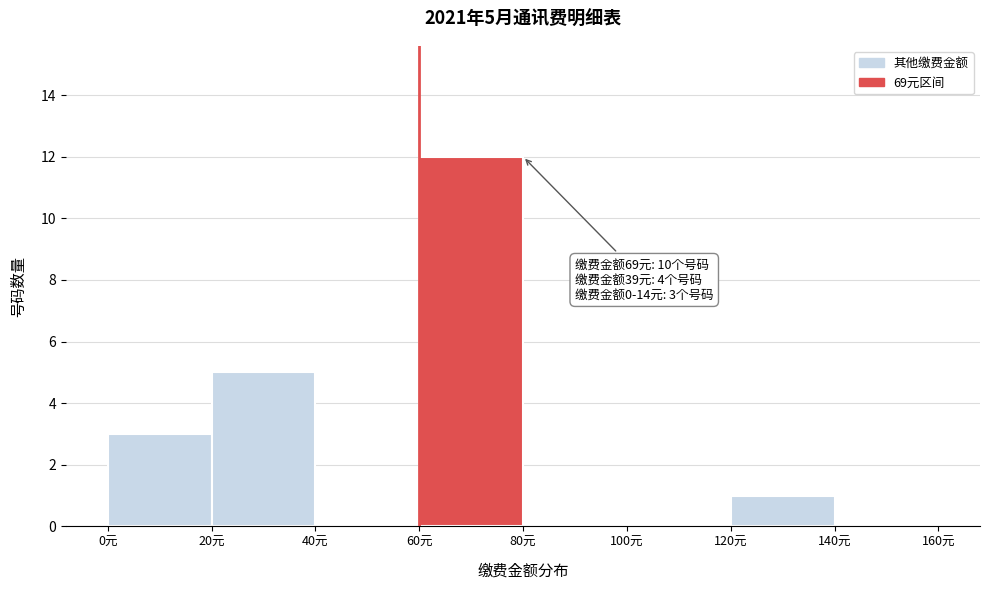

Which range on the x-axis has the tallest bar?

60 to 80